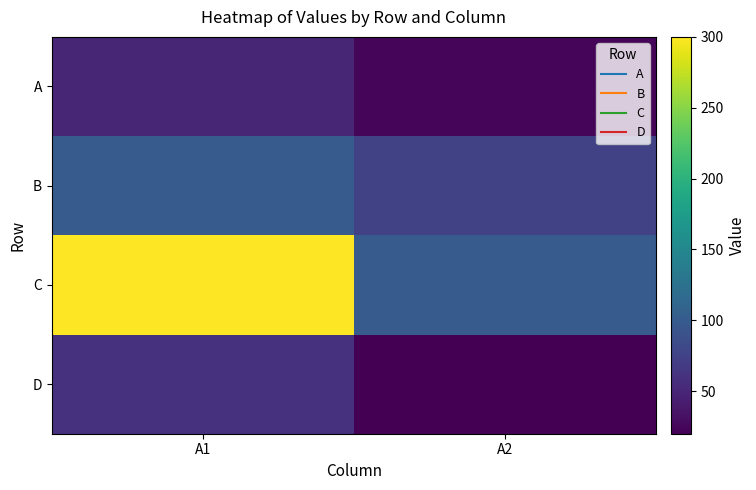

What is the spread (max minus min) of values at A2?

80